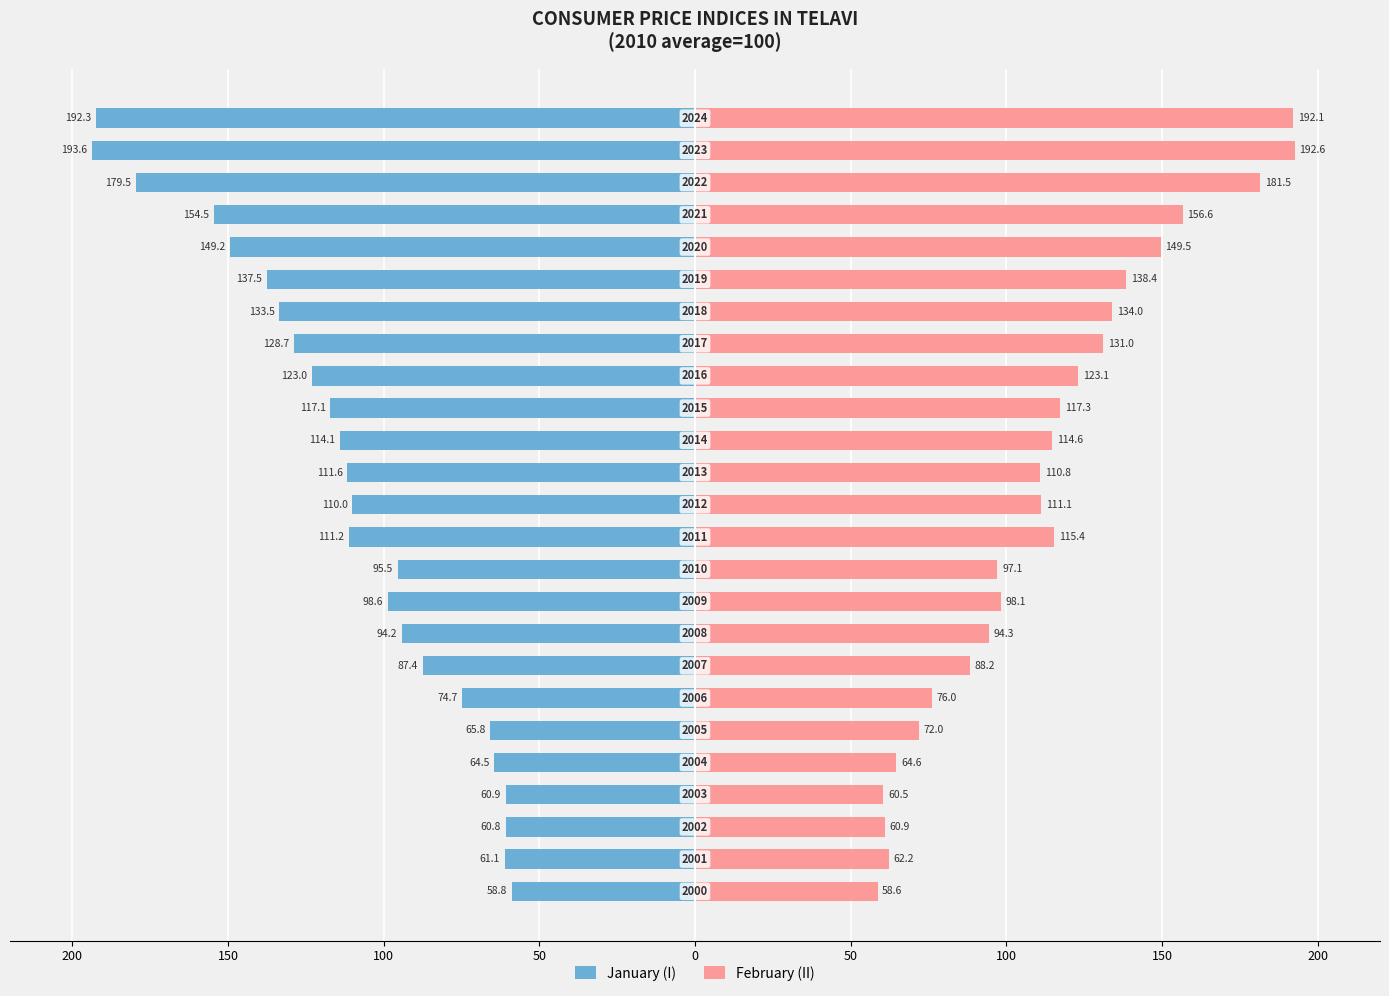

What is the label of the 24th bar from the right?

150